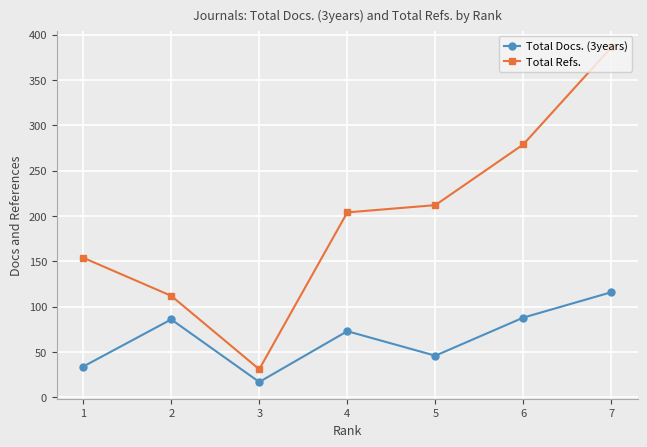

Does the chart display data point markers on the line(s)?

Yes